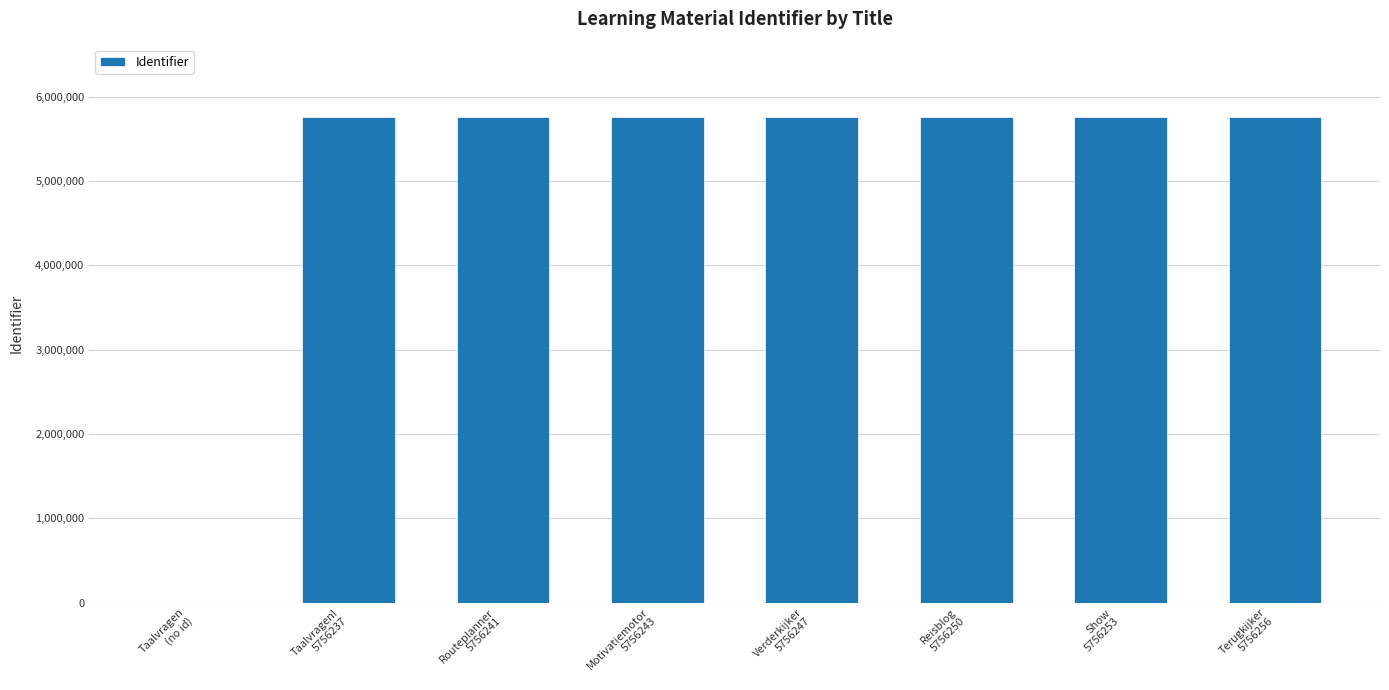

What is the difference between the values at Taalvragen!
5756237 and Reisblog
5756250?

13